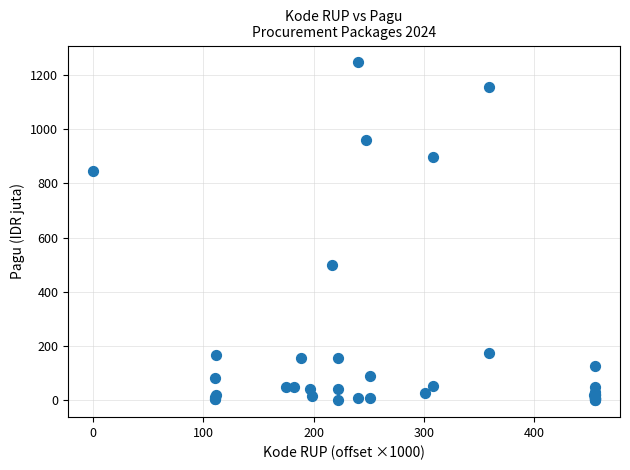

What Y value in the scatter plot is closest to 622?

499.9